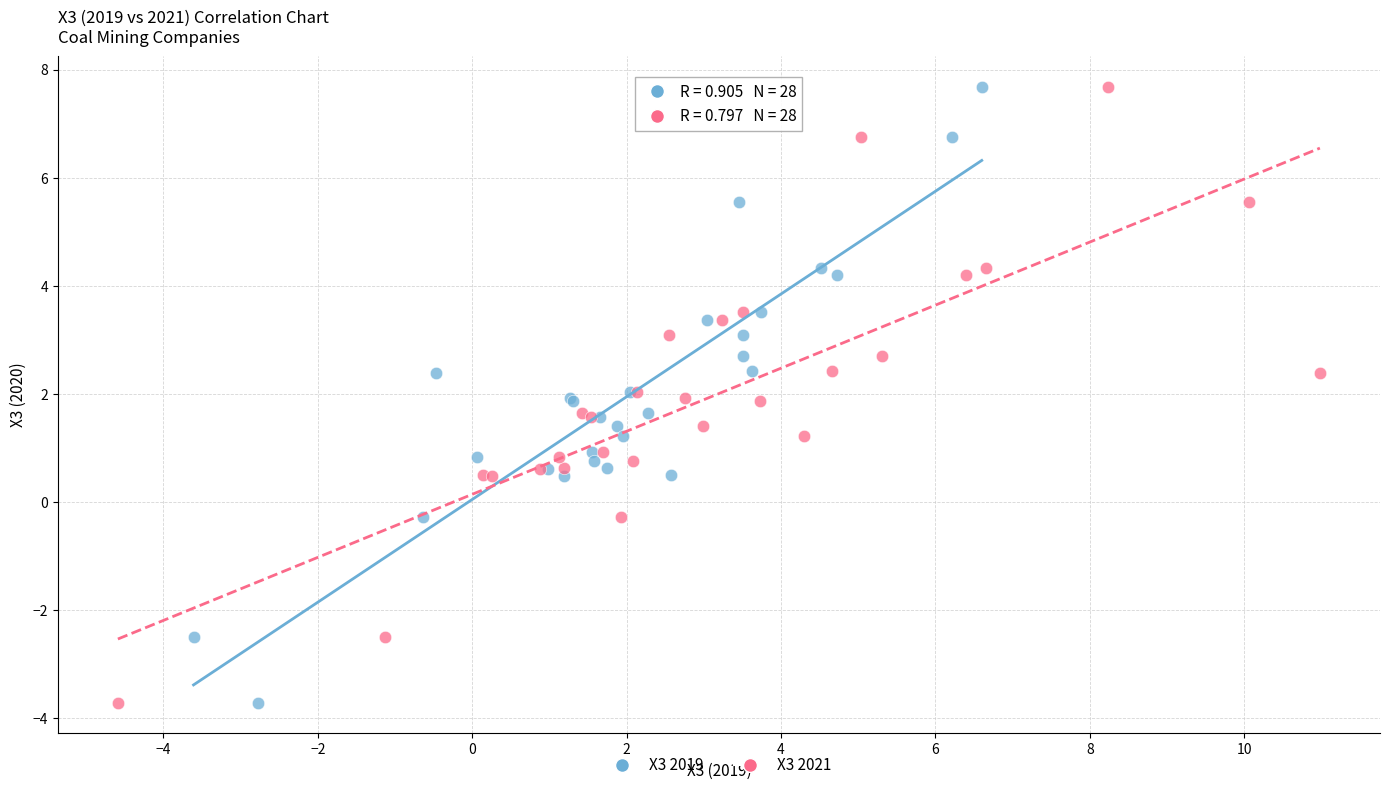

What are all the series names shown in the legend?

X3 2019, X3 2021